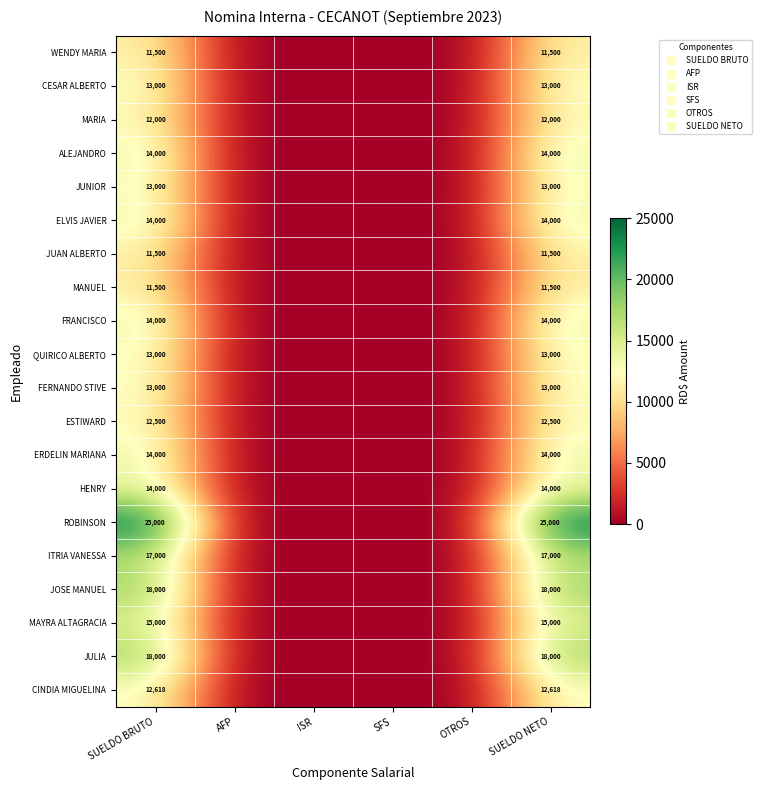

The MARIA series shows 2762 at SUELDO BRUTO. True or false?

False